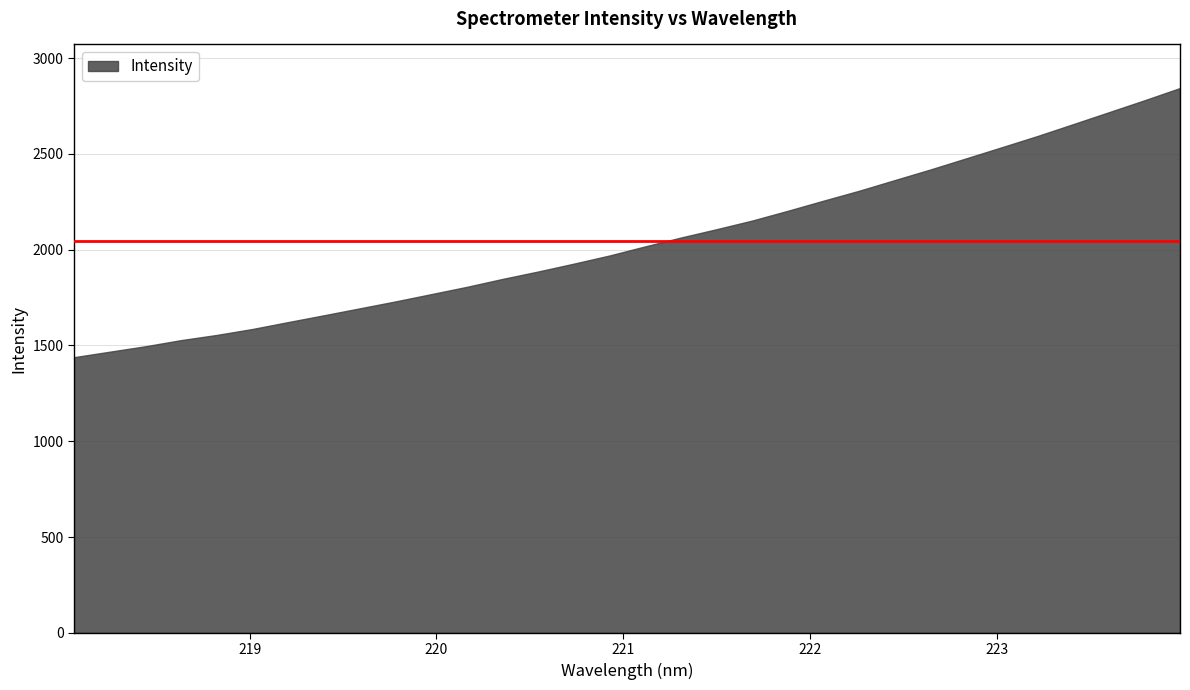

What is the average value?

2046.0